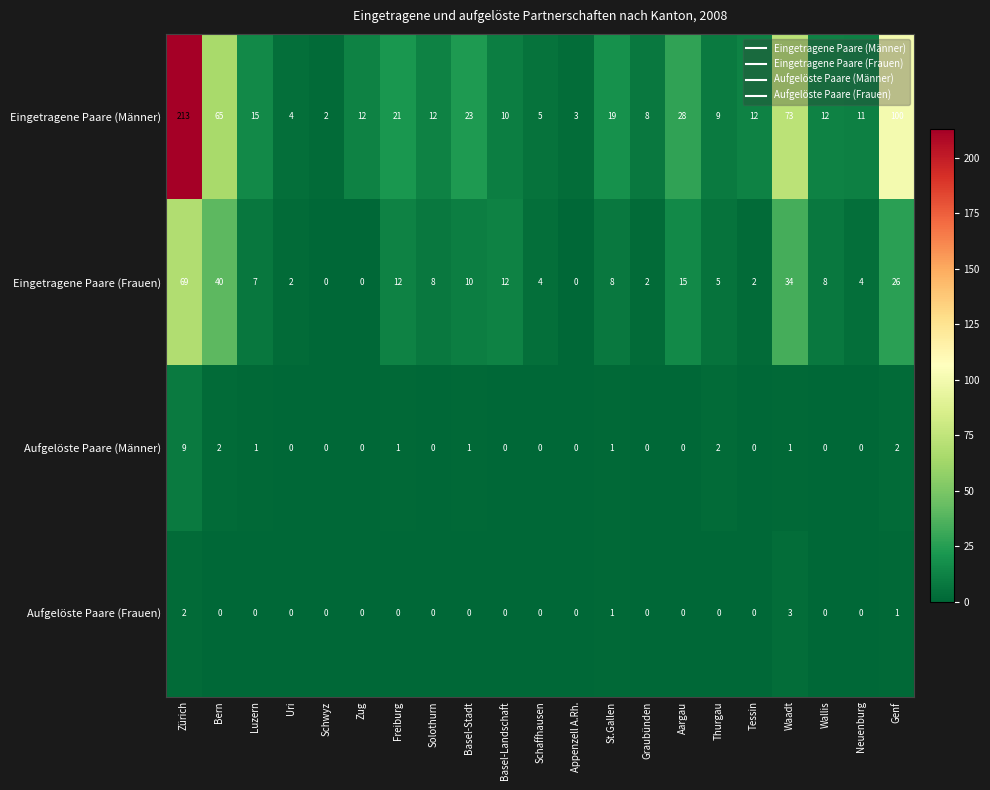

At which category is the sum across all series the highest?

Zürich